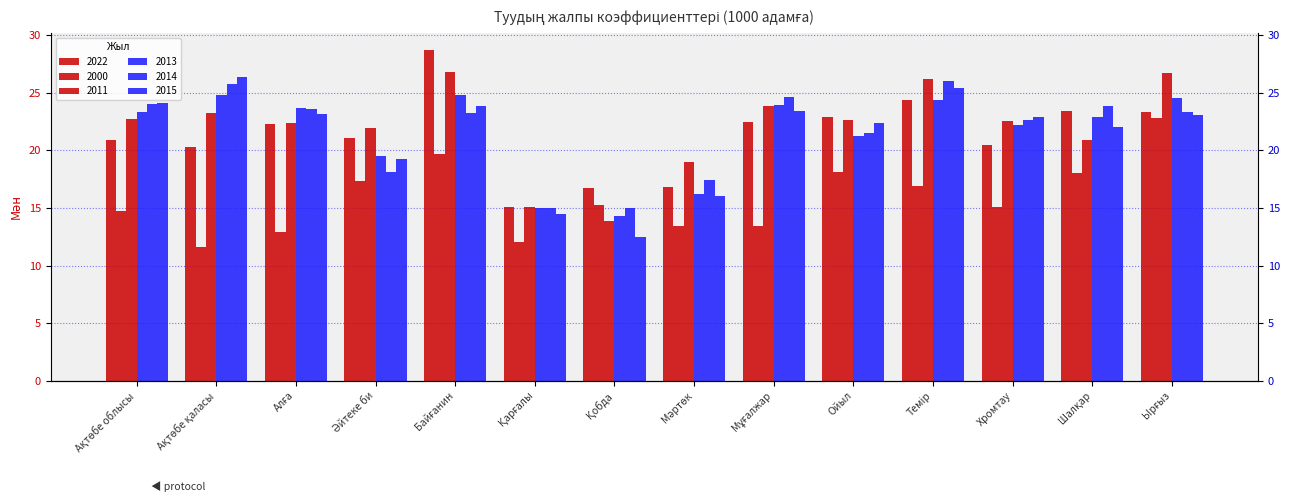

What is the label of the 9th bar from the left?

Мұғалжар